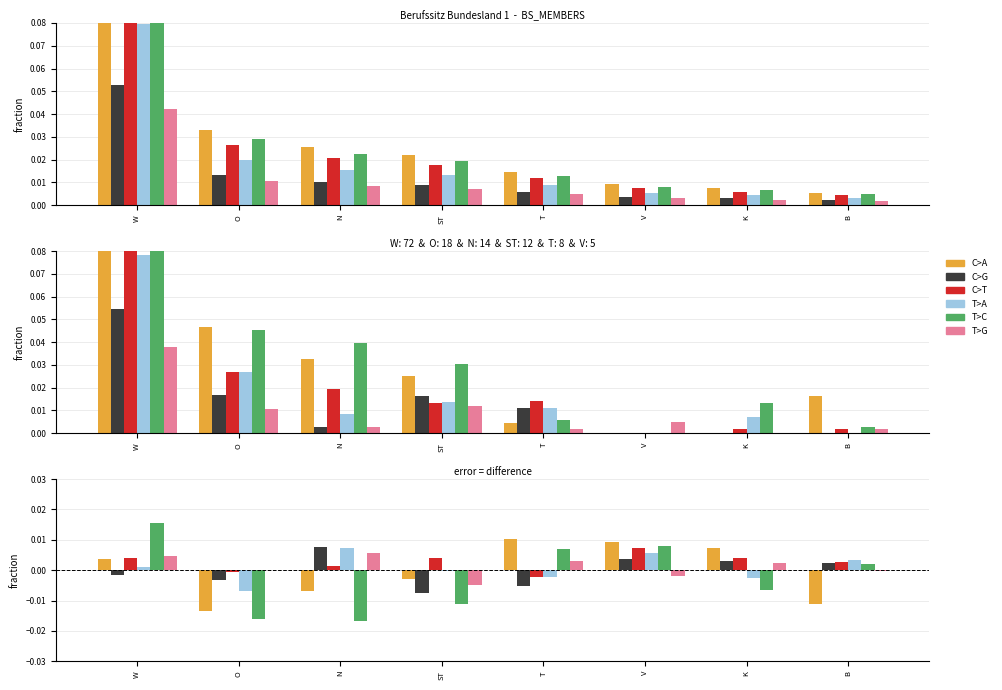

True or false: C>T has a value of -0.0 at T.

True